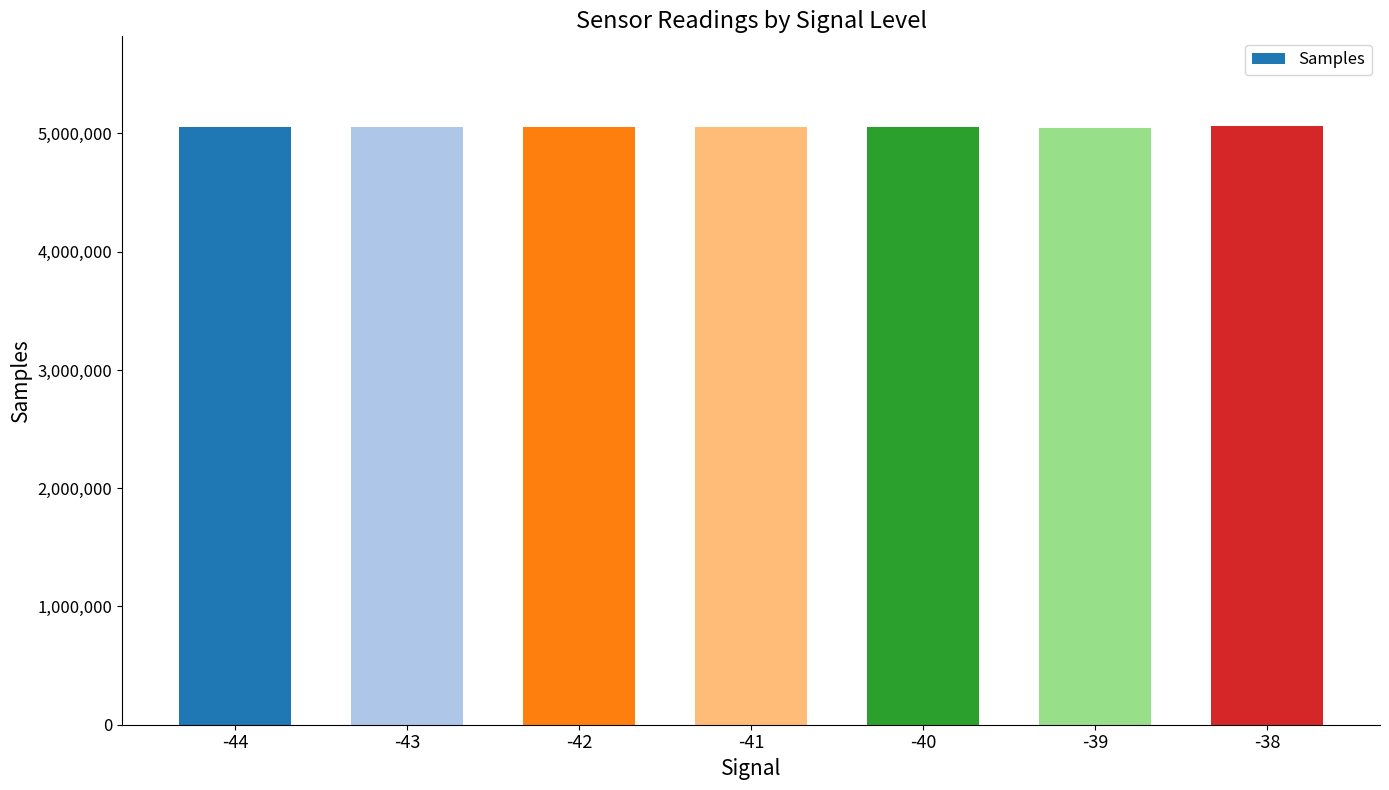

The value at -43 is 7788033. True or false?

False